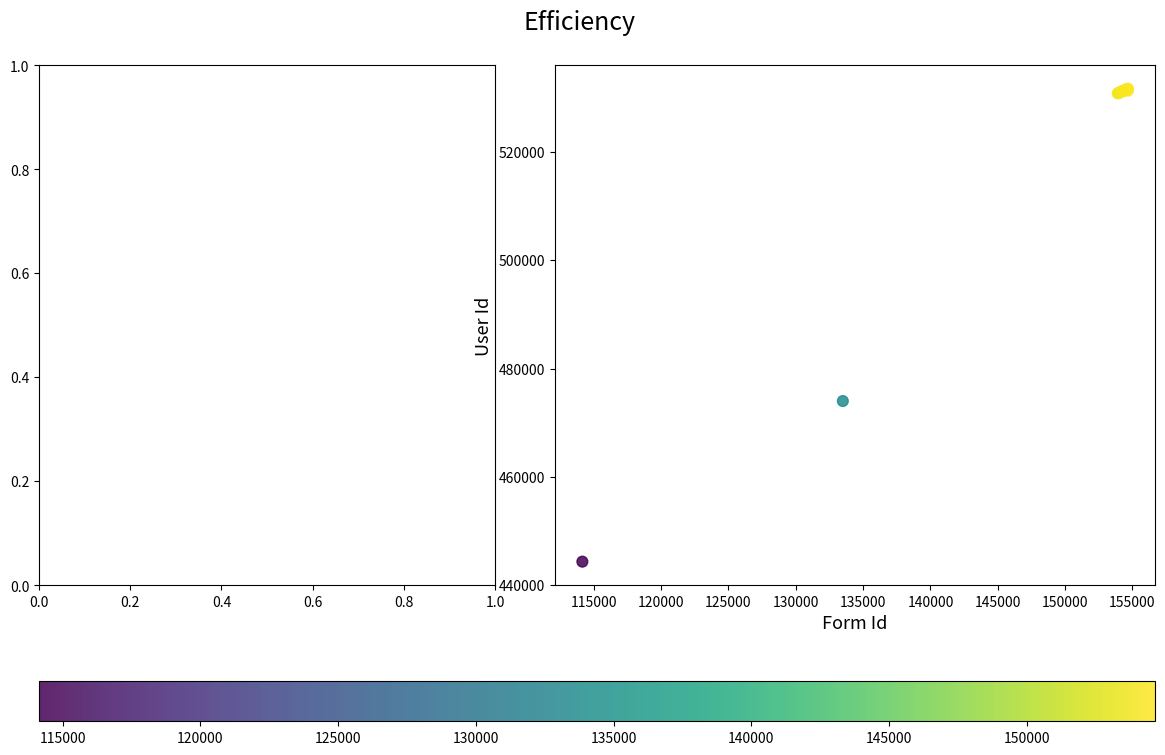

What Y value in the scatter plot is closest to 487994?

474003